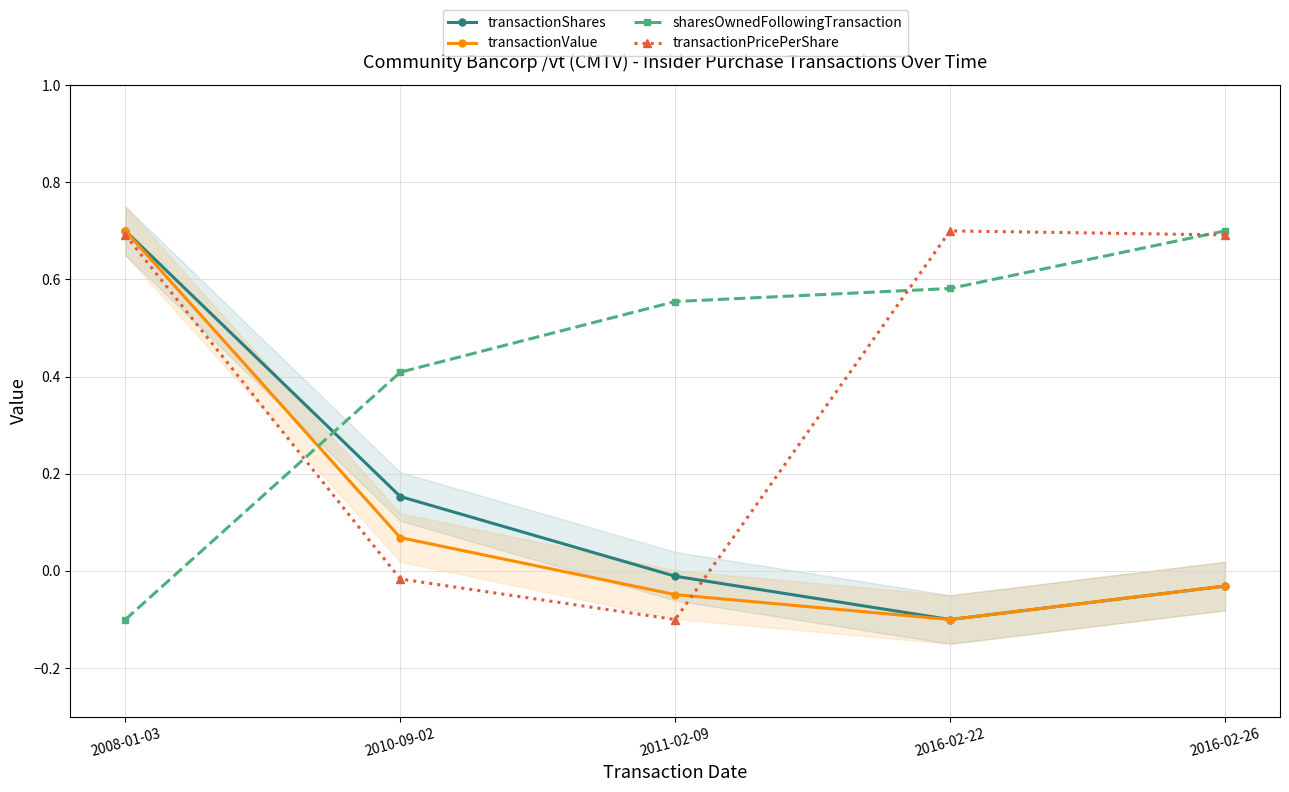

What is the difference between the maximum and minimum values in the transactionValue series?

0.8